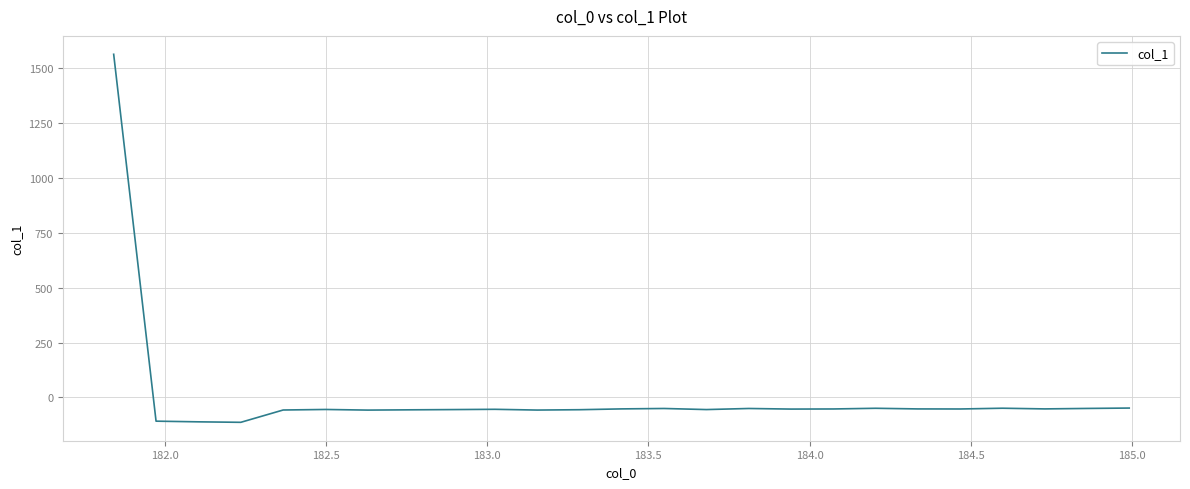

What is the minimum value shown in the chart?

-113.7